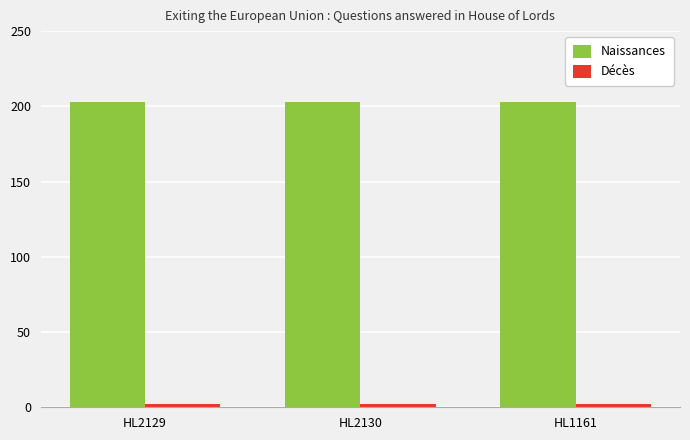

Does the chart contain stacked bars?

No